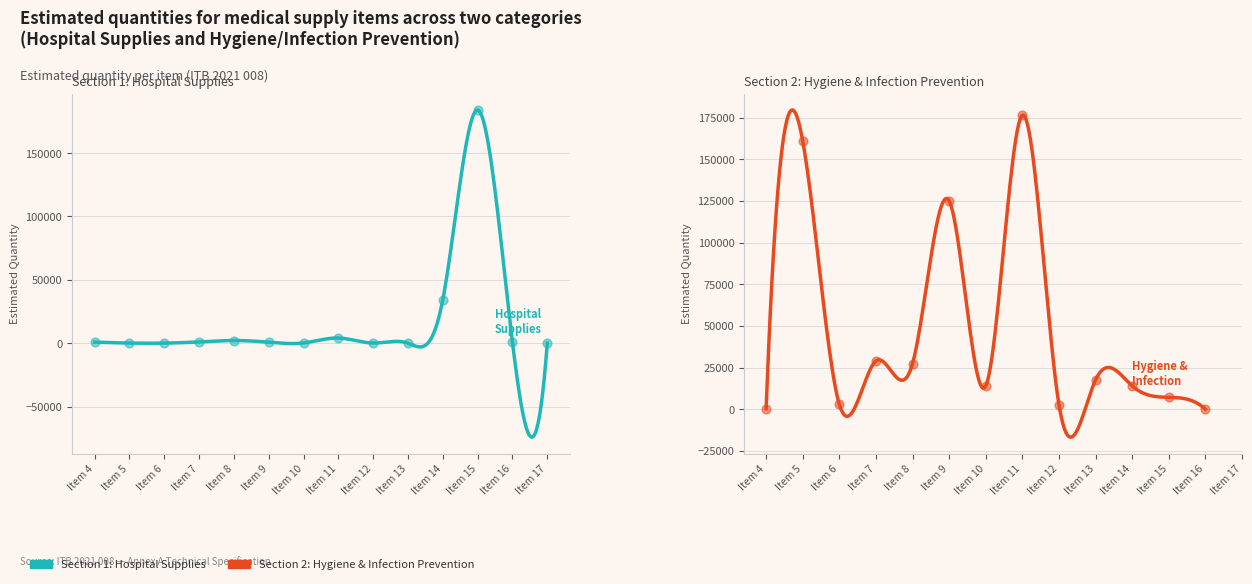

What is the ratio of the value at Item 11 to the value at Item 4?

5.1